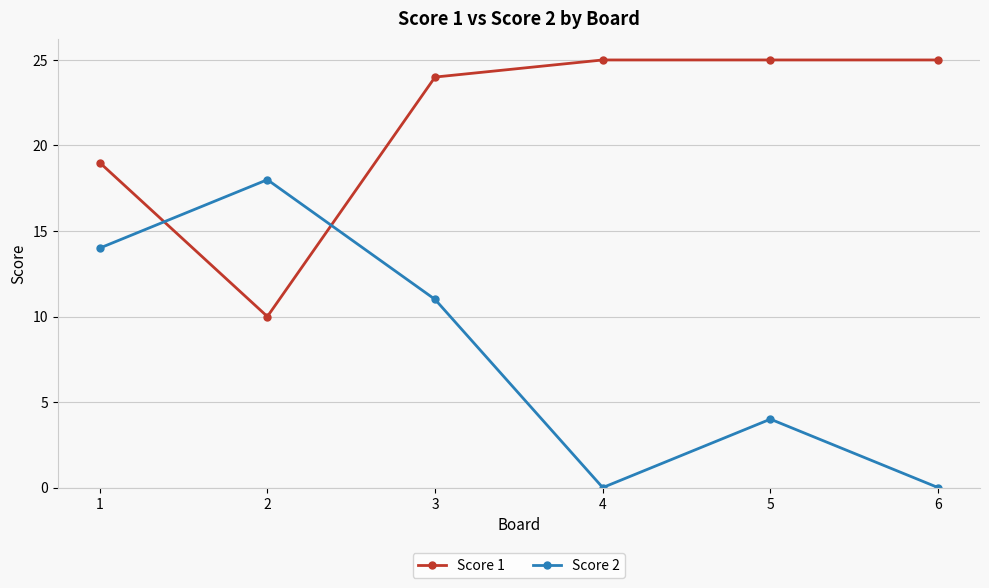

What is the approximate value of Score 1 at 1, to the nearest 5?

20